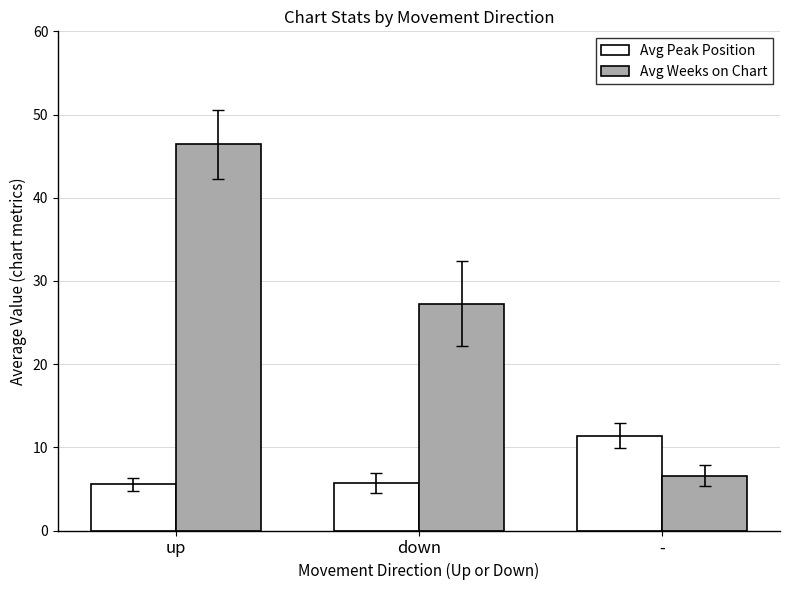

What is the label of the 2nd bar from the right?

down